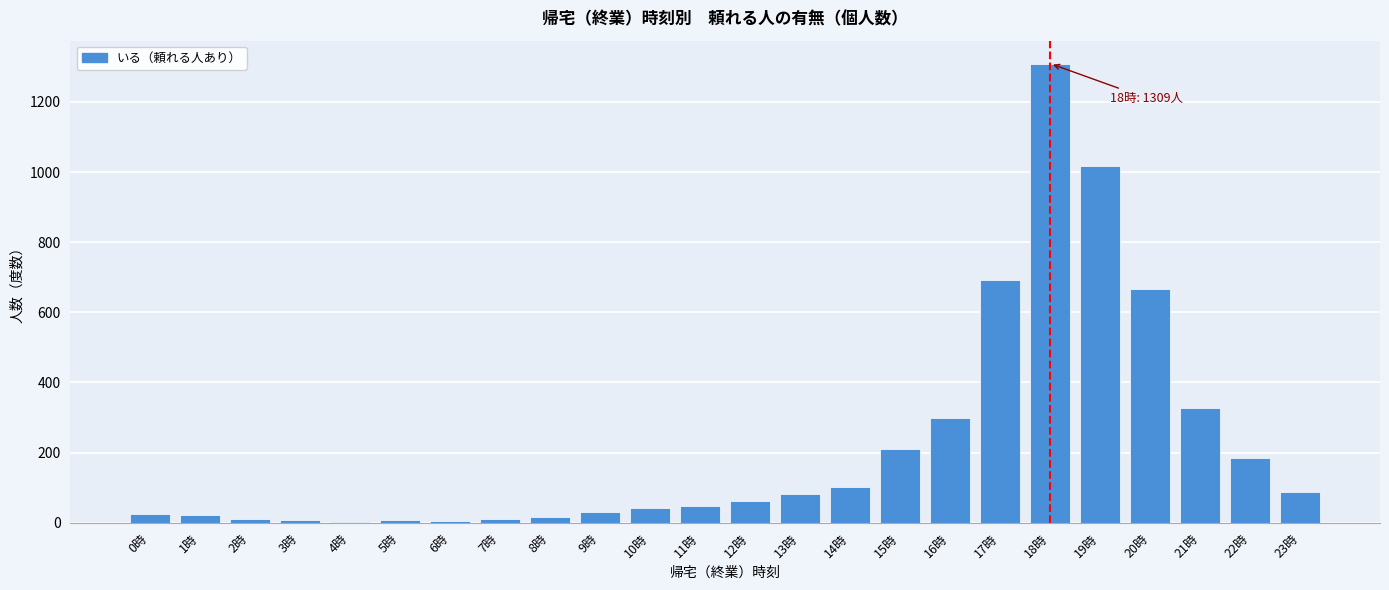

What is the sum of all values?

5270